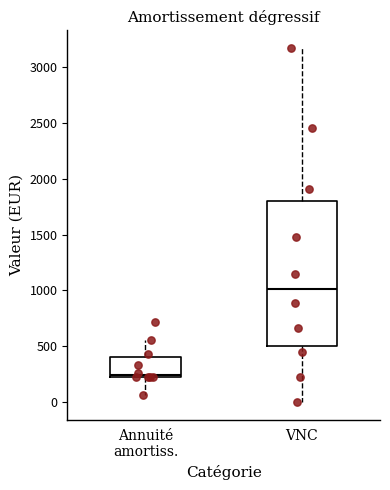

Which box is the tallest, from its lower edge to its upper edge?

VNC